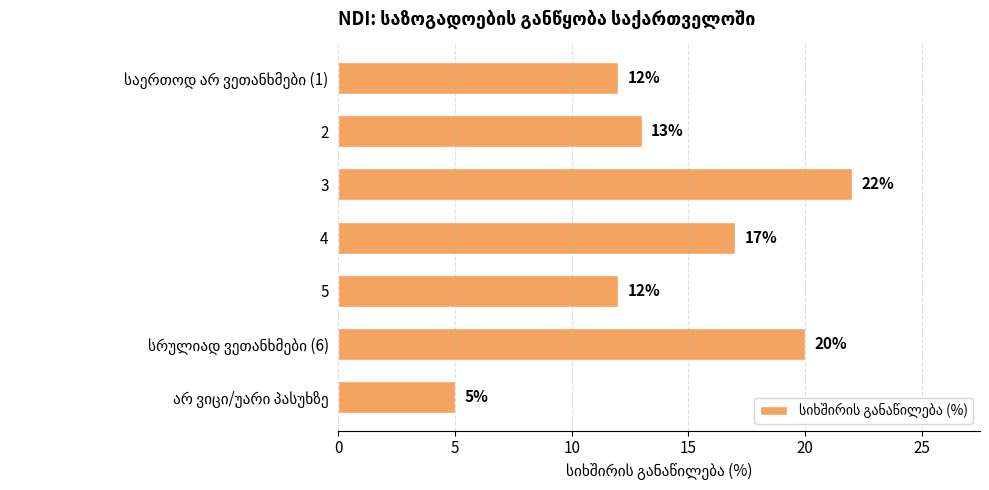

What is the approximate value at 3?

22